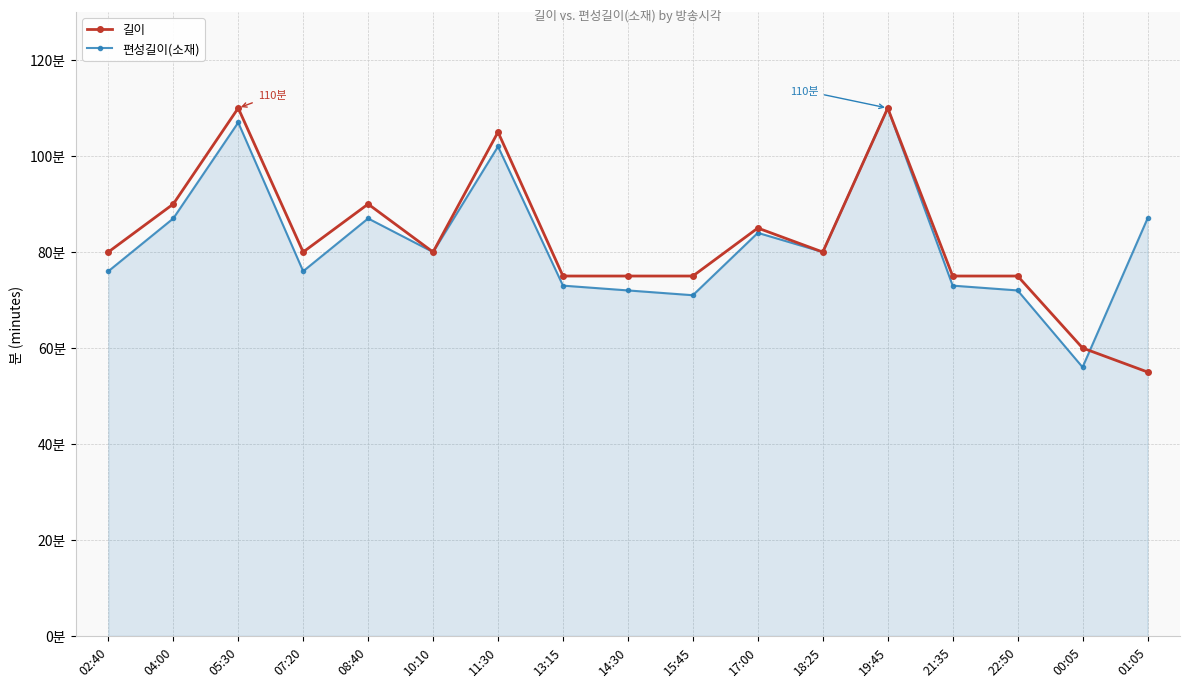

Does the chart have visible grid lines?

Yes